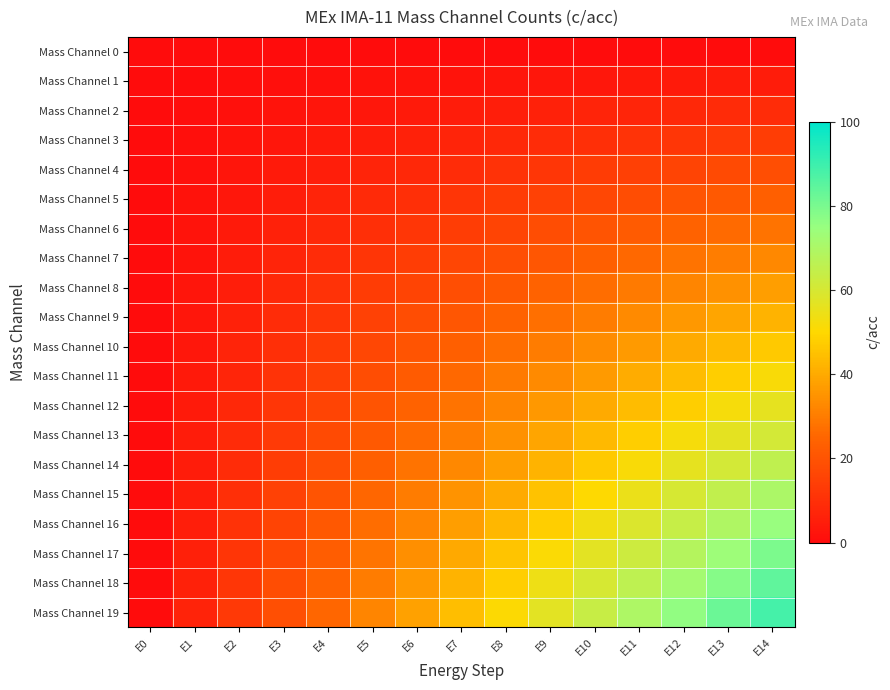

Reading right to left, transcribe all the data shown in this chart.

Mass Channel 0: E14=0.0	E13=0.0	E12=0.0	E11=0.0	E10=0.0	E9=0.0	E8=0.0	E7=0.0	E6=0.0	E5=0.0	E4=0.0	E3=0.0	E2=0.0	E1=0.0	E0=0.0
Mass Channel 1: E14=4.7	E13=4.3	E12=4.0	E11=3.7	E10=3.3	E9=3.0	E8=2.7	E7=2.3	E6=2.0	E5=1.7	E4=1.3	E3=1.0	E2=0.7	E1=0.3	E0=0.0
Mass Channel 2: E14=9.3	E13=8.7	E12=8.0	E11=7.3	E10=6.7	E9=6.0	E8=5.3	E7=4.7	E6=4.0	E5=3.3	E4=2.7	E3=2.0	E2=1.3	E1=0.7	E0=0.0
Mass Channel 3: E14=14.0	E13=13.0	E12=12.0	E11=11.0	E10=10.0	E9=9.0	E8=8.0	E7=7.0	E6=6.0	E5=5.0	E4=4.0	E3=3.0	E2=2.0	E1=1.0	E0=0.0
Mass Channel 4: E14=18.7	E13=17.3	E12=16.0	E11=14.7	E10=13.3	E9=12.0	E8=10.7	E7=9.3	E6=8.0	E5=6.7	E4=5.3	E3=4.0	E2=2.7	E1=1.3	E0=0.0
Mass Channel 5: E14=23.3	E13=21.7	E12=20.0	E11=18.3	E10=16.7	E9=15.0	E8=13.3	E7=11.7	E6=10.0	E5=8.3	E4=6.7	E3=5.0	E2=3.3	E1=1.7	E0=0.0
Mass Channel 6: E14=28.0	E13=26.0	E12=24.0	E11=22.0	E10=20.0	E9=18.0	E8=16.0	E7=14.0	E6=12.0	E5=10.0	E4=8.0	E3=6.0	E2=4.0	E1=2.0	E0=0.0
Mass Channel 7: E14=32.7	E13=30.3	E12=28.0	E11=25.7	E10=23.3	E9=21.0	E8=18.7	E7=16.3	E6=14.0	E5=11.7	E4=9.3	E3=7.0	E2=4.7	E1=2.3	E0=0.0
Mass Channel 8: E14=37.3	E13=34.7	E12=32.0	E11=29.3	E10=26.7	E9=24.0	E8=21.3	E7=18.7	E6=16.0	E5=13.3	E4=10.7	E3=8.0	E2=5.3	E1=2.7	E0=0.0
Mass Channel 9: E14=42.0	E13=39.0	E12=36.0	E11=33.0	E10=30.0	E9=27.0	E8=24.0	E7=21.0	E6=18.0	E5=15.0	E4=12.0	E3=9.0	E2=6.0	E1=3.0	E0=0.0
Mass Channel 10: E14=46.7	E13=43.3	E12=40.0	E11=36.7	E10=33.3	E9=30.0	E8=26.7	E7=23.3	E6=20.0	E5=16.7	E4=13.3	E3=10.0	E2=6.7	E1=3.3	E0=0.0
Mass Channel 11: E14=51.3	E13=47.7	E12=44.0	E11=40.3	E10=36.7	E9=33.0	E8=29.3	E7=25.7	E6=22.0	E5=18.3	E4=14.7	E3=11.0	E2=7.3	E1=3.7	E0=0.0
Mass Channel 12: E14=56.0	E13=52.0	E12=48.0	E11=44.0	E10=40.0	E9=36.0	E8=32.0	E7=28.0	E6=24.0	E5=20.0	E4=16.0	E3=12.0	E2=8.0	E1=4.0	E0=0.0
Mass Channel 13: E14=60.7	E13=56.3	E12=52.0	E11=47.7	E10=43.3	E9=39.0	E8=34.7	E7=30.3	E6=26.0	E5=21.7	E4=17.3	E3=13.0	E2=8.7	E1=4.3	E0=0.0
Mass Channel 14: E14=65.3	E13=60.7	E12=56.0	E11=51.3	E10=46.7	E9=42.0	E8=37.3	E7=32.7	E6=28.0	E5=23.3	E4=18.7	E3=14.0	E2=9.3	E1=4.7	E0=0.0
Mass Channel 15: E14=70.0	E13=65.0	E12=60.0	E11=55.0	E10=50.0	E9=45.0	E8=40.0	E7=35.0	E6=30.0	E5=25.0	E4=20.0	E3=15.0	E2=10.0	E1=5.0	E0=0.0
Mass Channel 16: E14=74.7	E13=69.3	E12=64.0	E11=58.7	E10=53.3	E9=48.0	E8=42.7	E7=37.3	E6=32.0	E5=26.7	E4=21.3	E3=16.0	E2=10.7	E1=5.3	E0=0.0
Mass Channel 17: E14=79.3	E13=73.7	E12=68.0	E11=62.3	E10=56.7	E9=51.0	E8=45.3	E7=39.7	E6=34.0	E5=28.3	E4=22.7	E3=17.0	E2=11.3	E1=5.7	E0=0.0
Mass Channel 18: E14=84.0	E13=78.0	E12=72.0	E11=66.0	E10=60.0	E9=54.0	E8=48.0	E7=42.0	E6=36.0	E5=30.0	E4=24.0	E3=18.0	E2=12.0	E1=6.0	E0=0.0
Mass Channel 19: E14=88.7	E13=82.3	E12=76.0	E11=69.7	E10=63.3	E9=57.0	E8=50.7	E7=44.3	E6=38.0	E5=31.7	E4=25.3	E3=19.0	E2=12.7	E1=6.3	E0=0.0